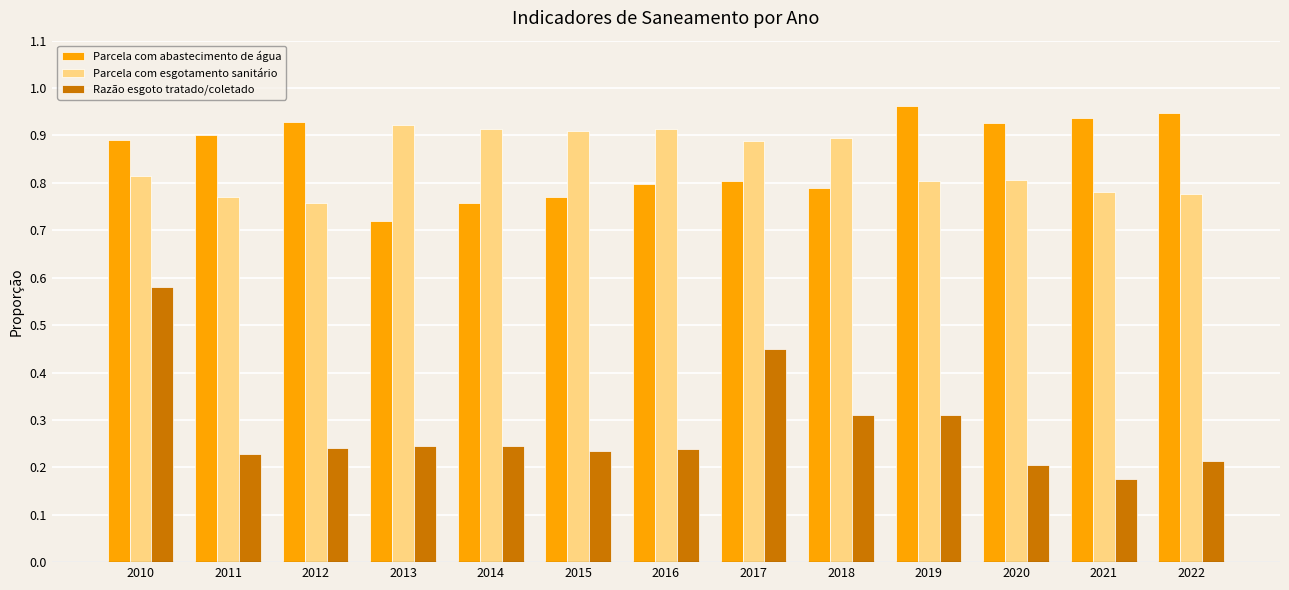

The Parcela com abastecimento de água series shows 0.9 at 2010. True or false?

True